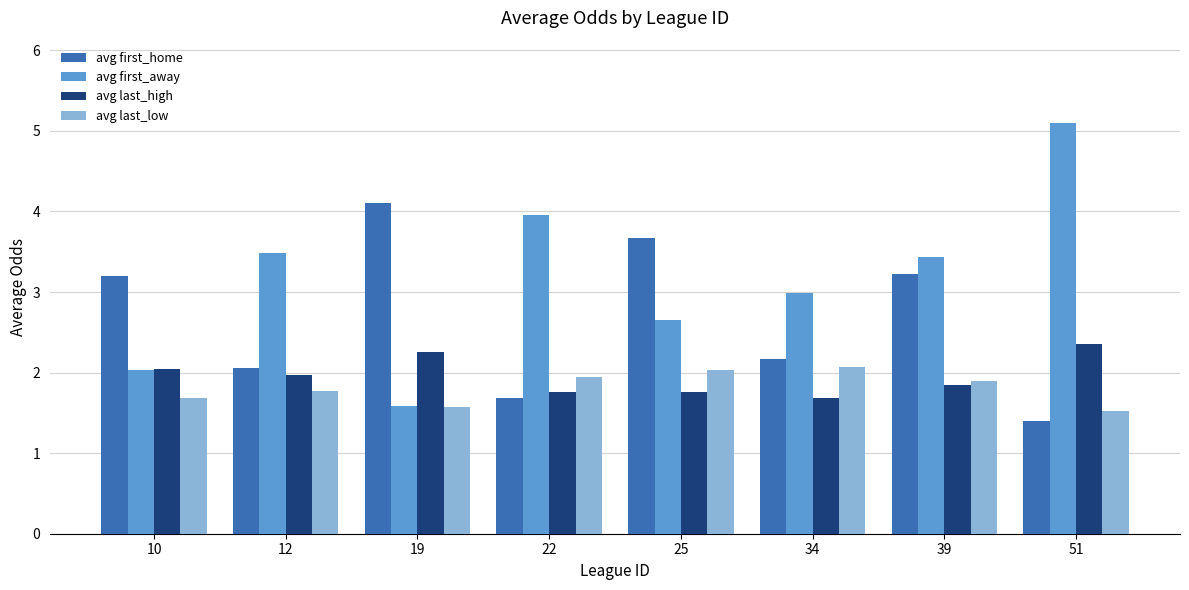

Which series has the largest total across all categories?

avg first_away